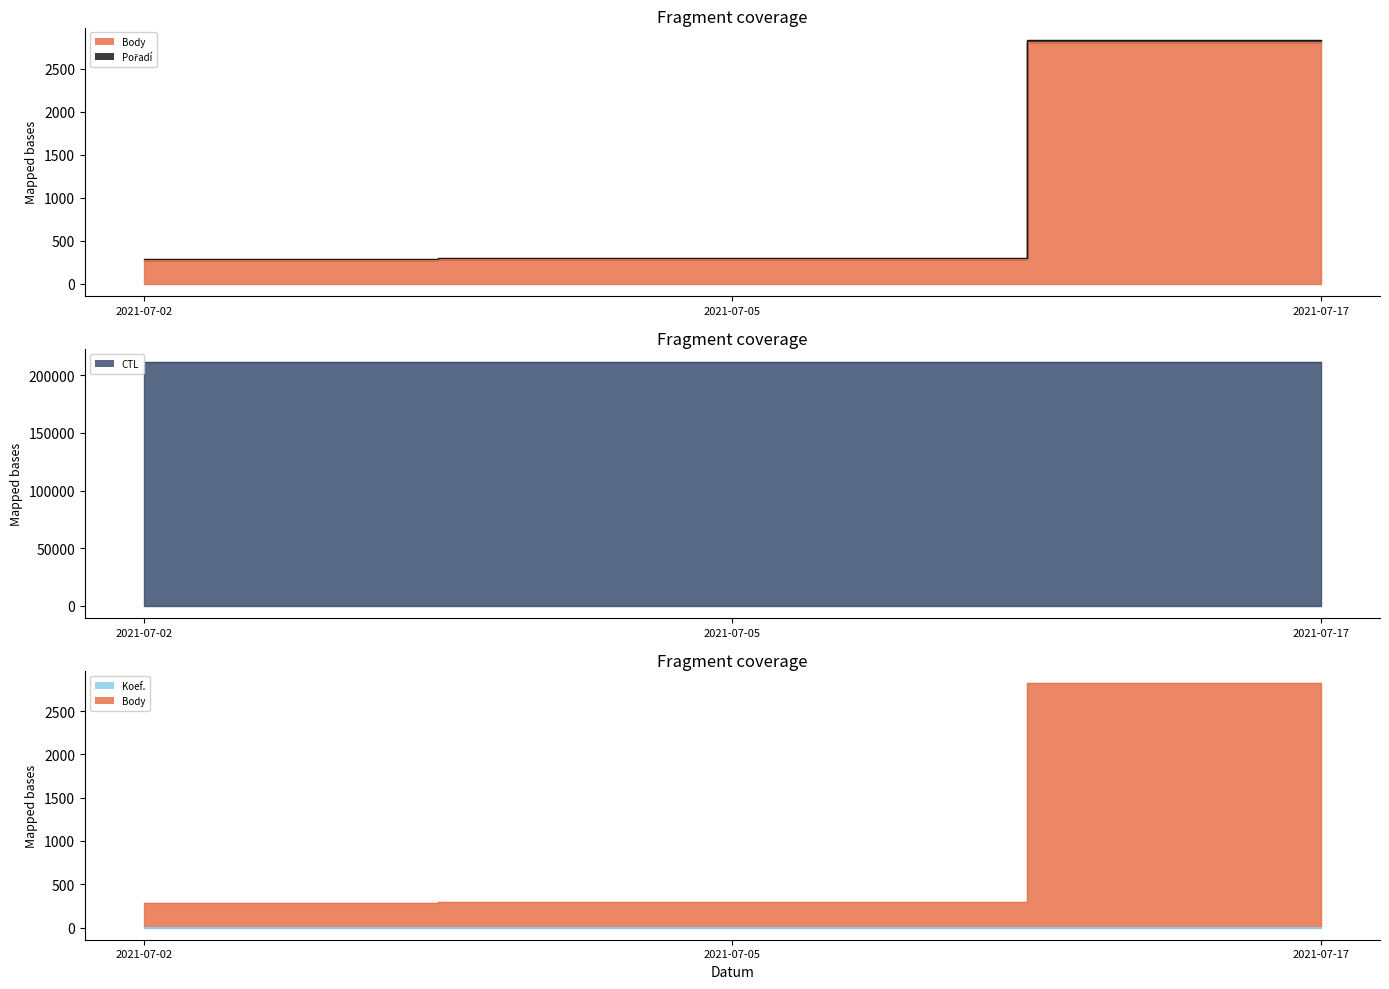

At how many categories does at least one series exceed 161651?

3